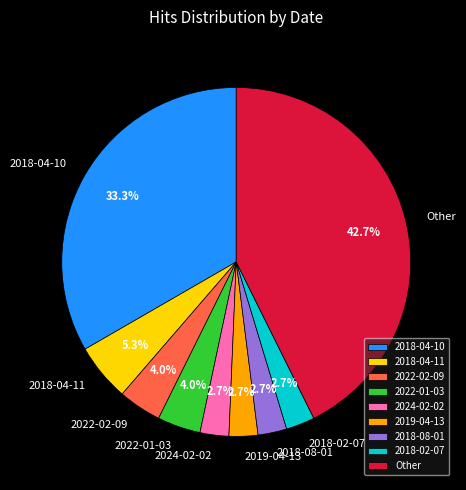

Which category has the biggest portion of the pie?

Other